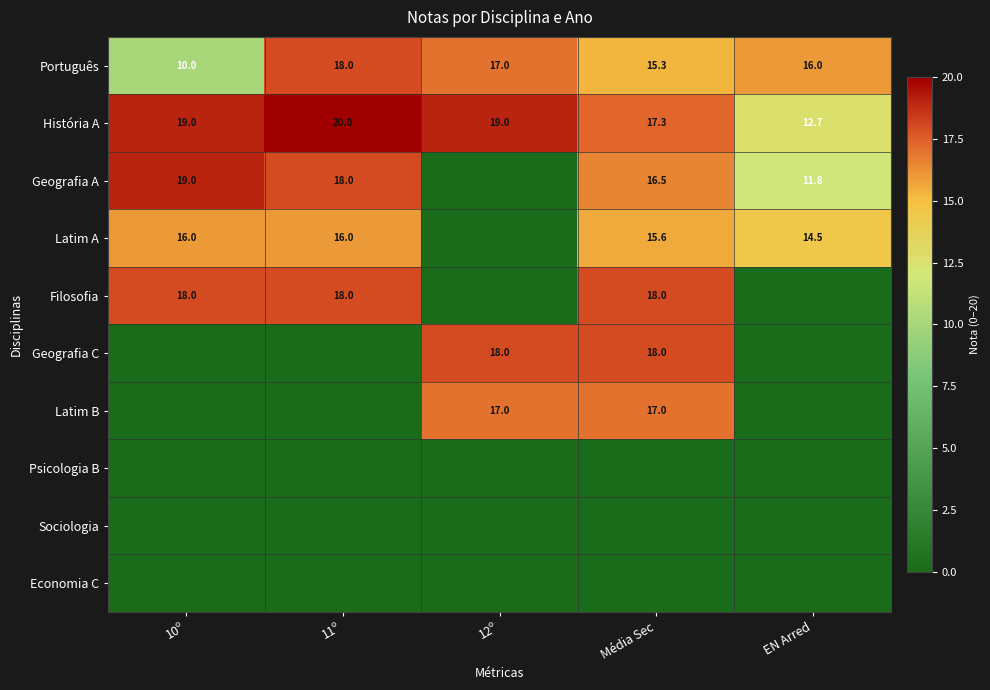

Rank the categories by Português value from highest to lowest.

11º, 12º, EN Arred, Média Sec, 10º